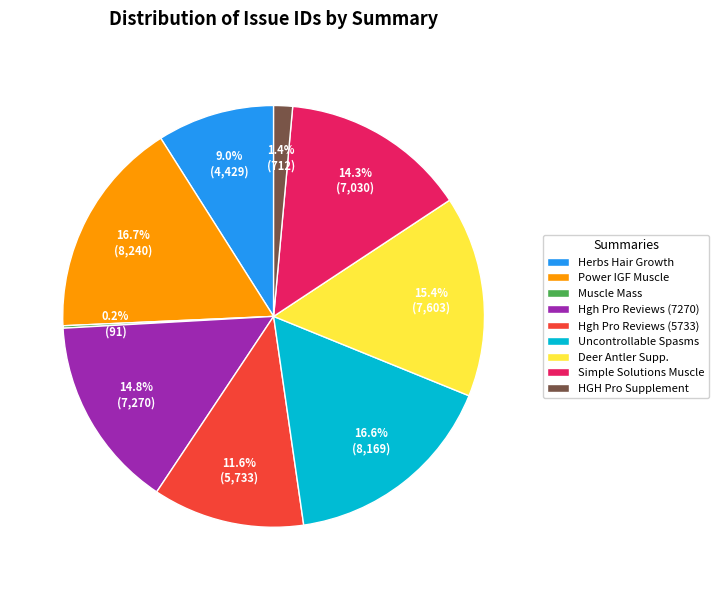

Between Hgh Pro Reviews (7270) and Hgh Pro Reviews (5733), which is larger?

Hgh Pro Reviews (7270)